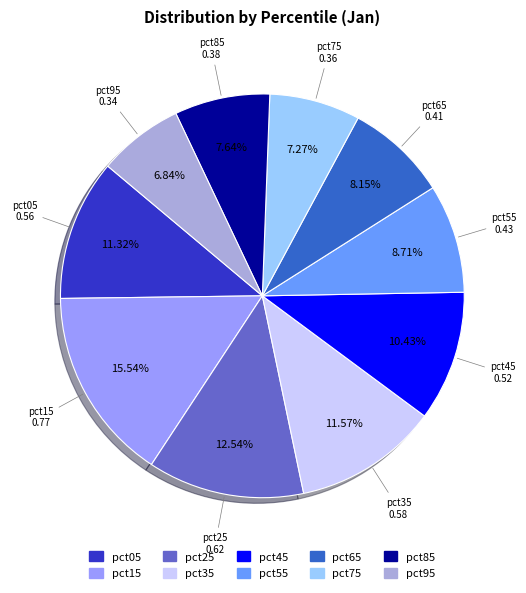

Which has a higher value, pct35 or pct85?

pct35